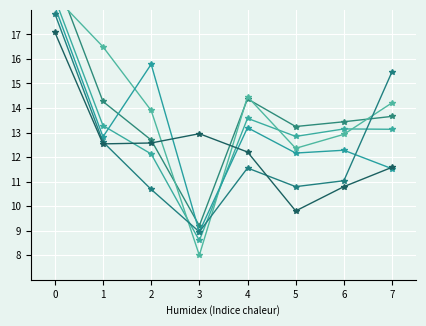

What is the value of the col_5 point at the 5th from the left?

13.2